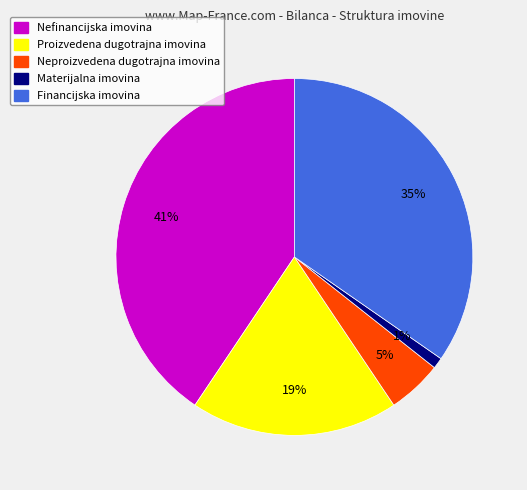

Combined, do Proizvedena dugotrajna imovina and Neproizvedena dugotrajna imovina account for over 50%?

No